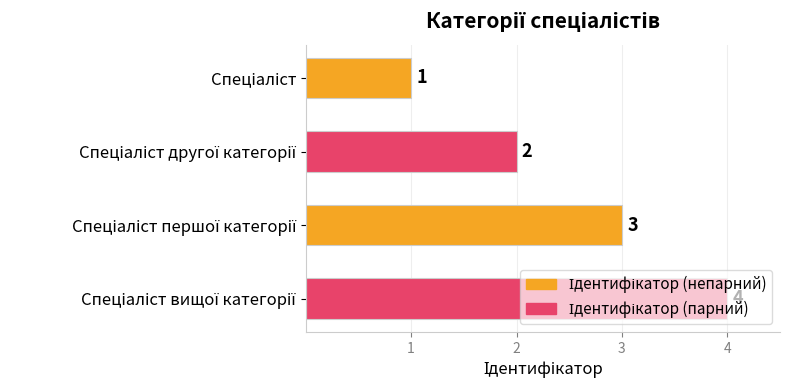

What is the maximum value shown in the chart?

4